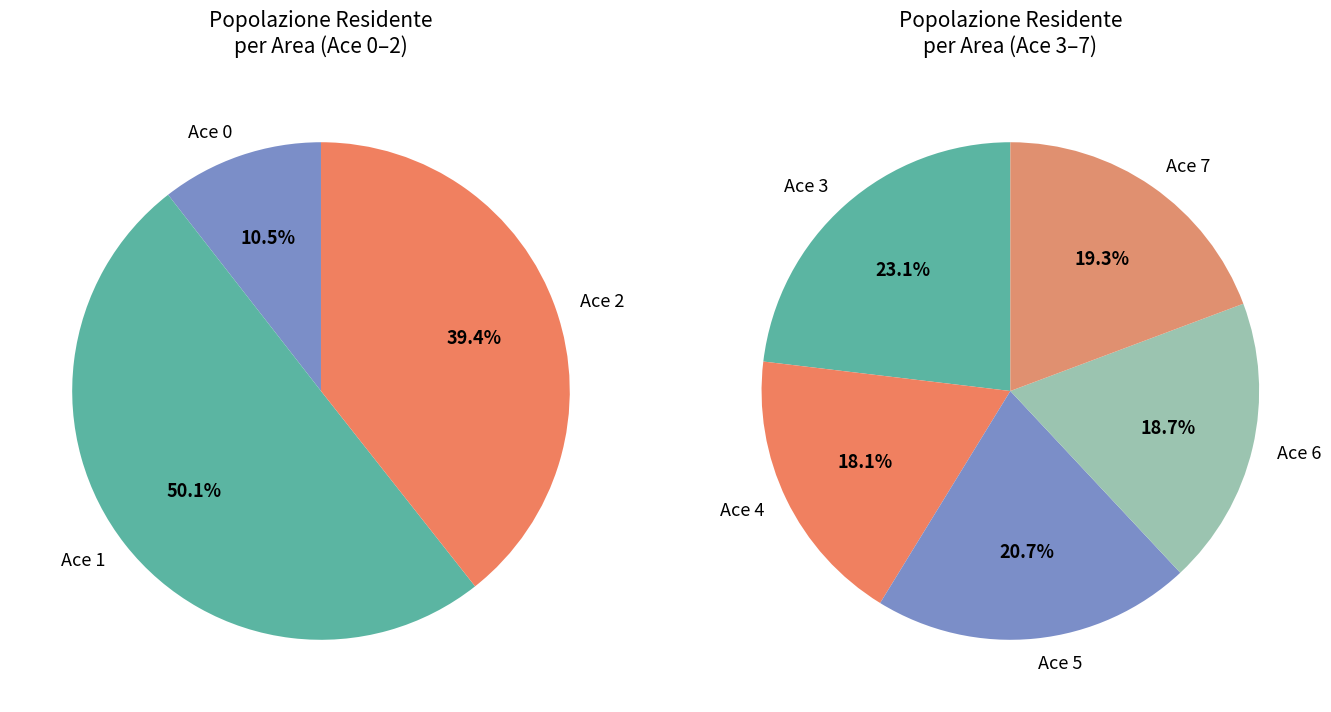

Rank the categories by value from highest to lowest.

Ace 1, Ace 3, Ace 5, Ace 7, Ace 2, Ace 6, Ace 4, Ace 0